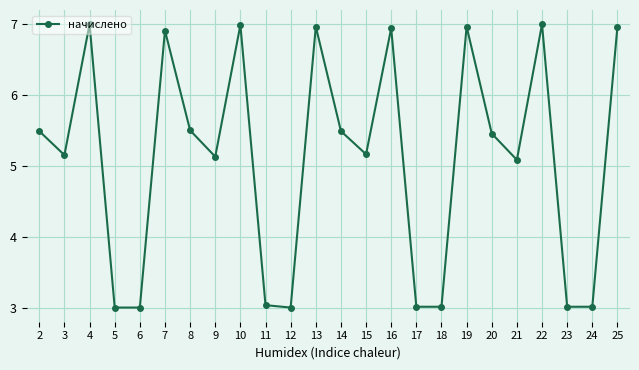

Between 14 and 6, which is larger?

14